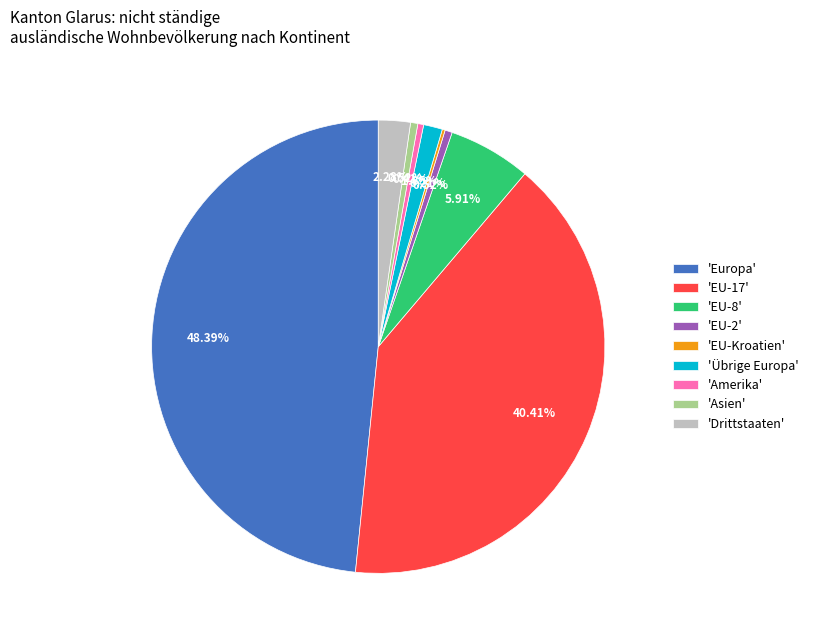

Combined, do 'Asien' and 'EU-2' account for over 50%?

No